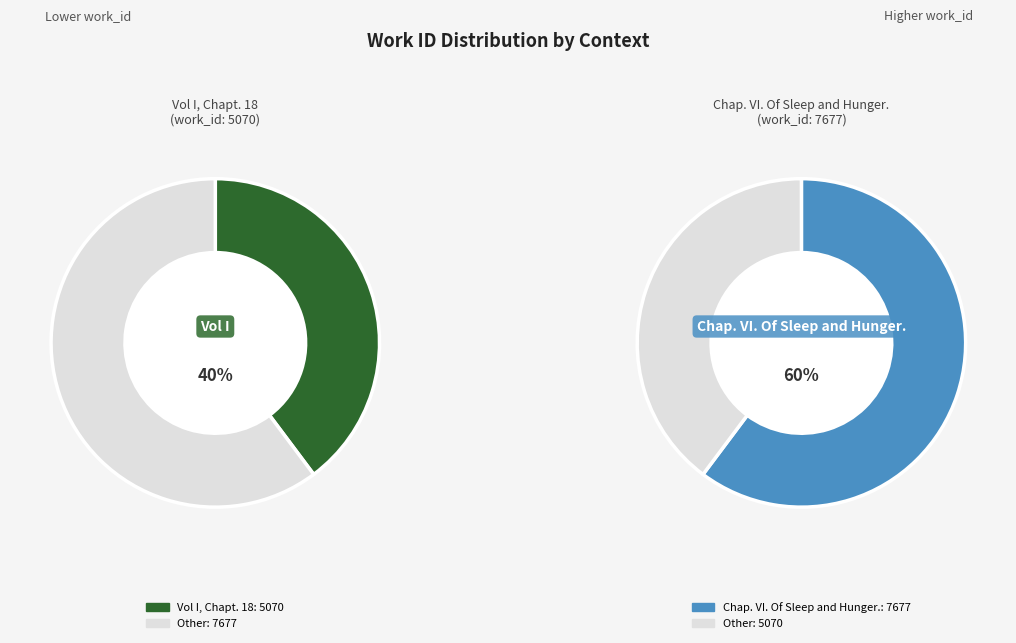

To the nearest percent, what is the average slice percentage?

50%